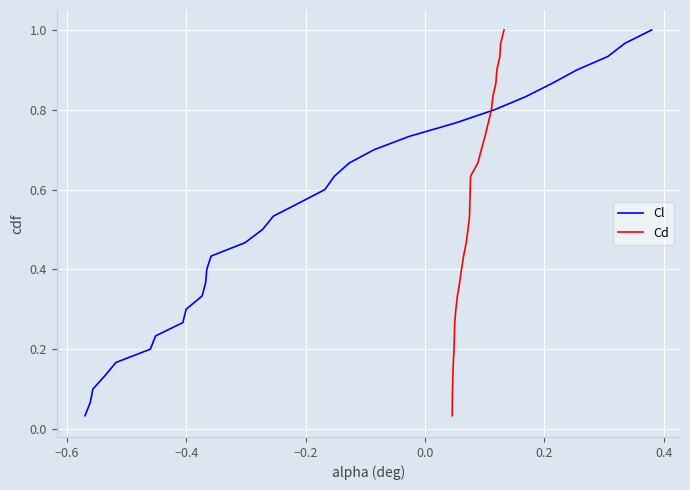

What are all the series names shown in the legend?

Cl, Cd